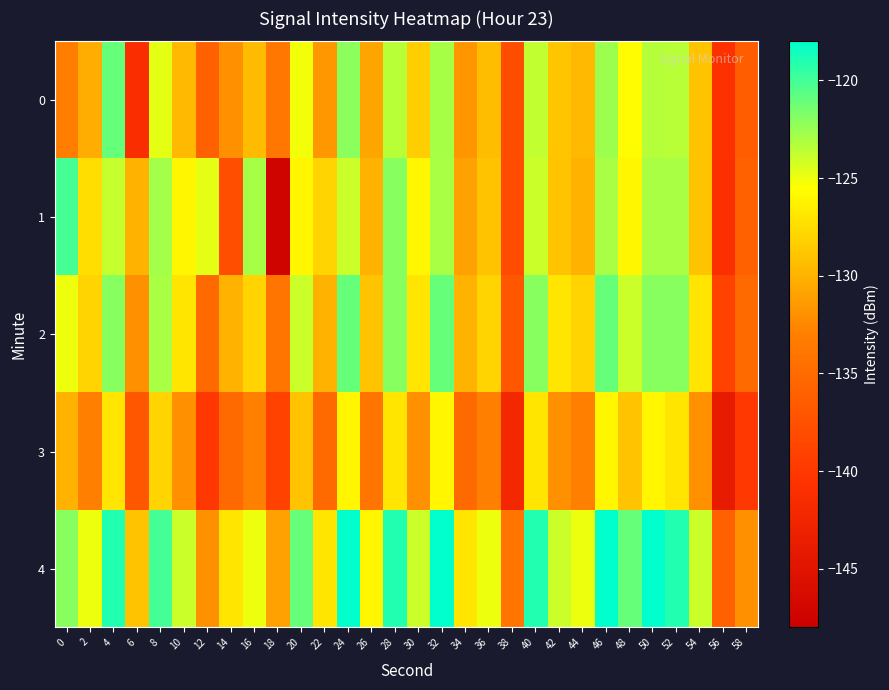

Reading left to right, what are all the values shown in this chart?

0: 0=-133.2	2=-130.3	4=-121.0	6=-141.2	8=-124.8	10=-129.5	12=-136.0	14=-131.9	16=-129.4	18=-133.9	20=-125.2	22=-131.5	24=-122.1	26=-130.7	28=-123.5	30=-128.4	32=-122.9	34=-131.6	36=-129.3	38=-137.9	40=-123.7	42=-128.8	44=-129.6	46=-122.6	48=-125.7	50=-123.4	52=-123.5	54=-129.0	56=-140.8	58=-136.4
1: 0=-120.1	2=-127.4	4=-123.8	6=-130.0	8=-122.8	10=-126.0	12=-124.8	14=-137.8	16=-123.0	18=-147.5	20=-126.0	22=-128.0	24=-124.0	26=-130.0	28=-122.0	30=-126.0	32=-123.0	34=-131.0	36=-129.0	38=-138.0	40=-124.0	42=-129.0	44=-130.0	46=-123.0	48=-126.0	50=-123.0	52=-123.0	54=-129.0	56=-141.0	58=-136.0
2: 0=-125.0	2=-128.0	4=-122.0	6=-132.0	8=-123.0	10=-127.0	12=-135.0	14=-130.0	16=-128.0	18=-134.0	20=-124.0	22=-130.0	24=-121.0	26=-129.0	28=-122.0	30=-127.0	32=-121.0	34=-130.0	36=-128.0	38=-137.0	40=-122.0	42=-127.0	44=-128.0	46=-121.0	48=-124.0	50=-122.0	52=-122.0	54=-127.0	56=-139.0	58=-135.0
3: 0=-130.0	2=-133.0	4=-127.0	6=-137.0	8=-128.0	10=-132.0	12=-140.0	14=-135.0	16=-133.0	18=-139.0	20=-129.0	22=-135.0	24=-126.0	26=-134.0	28=-127.0	30=-132.0	32=-126.0	34=-135.0	36=-133.0	38=-142.0	40=-127.0	42=-132.0	44=-133.0	46=-126.0	48=-129.0	50=-126.0	52=-127.0	54=-132.0	56=-144.0	58=-140.0
4: 0=-122.0	2=-125.0	4=-119.0	6=-129.0	8=-120.0	10=-124.0	12=-132.0	14=-127.0	16=-125.0	18=-131.0	20=-121.0	22=-127.0	24=-118.0	26=-126.0	28=-119.0	30=-124.0	32=-118.0	34=-127.0	36=-125.0	38=-134.0	40=-119.0	42=-124.0	44=-125.0	46=-118.0	48=-121.0	50=-118.0	52=-119.0	54=-124.0	56=-136.0	58=-132.0